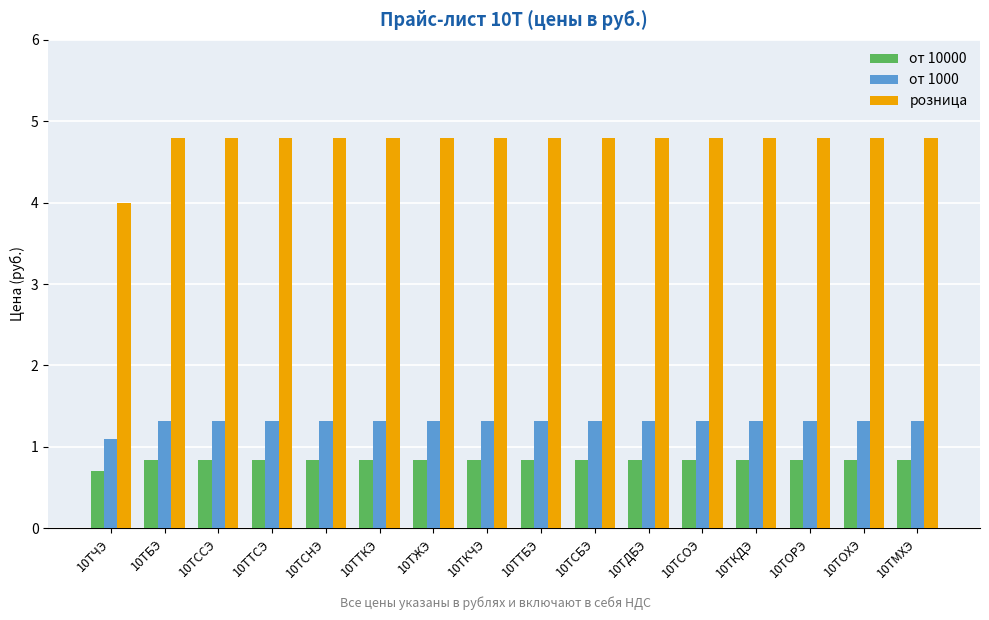

What is the spread (max minus min) of values at 10ТССЭ?

4.0